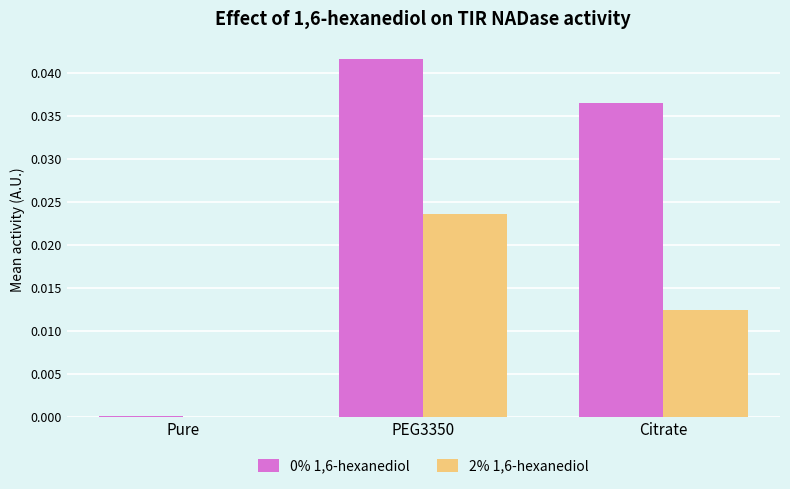

Between PEG3350 and Citrate, which series saw the biggest shift?

2% 1,6-hexanediol